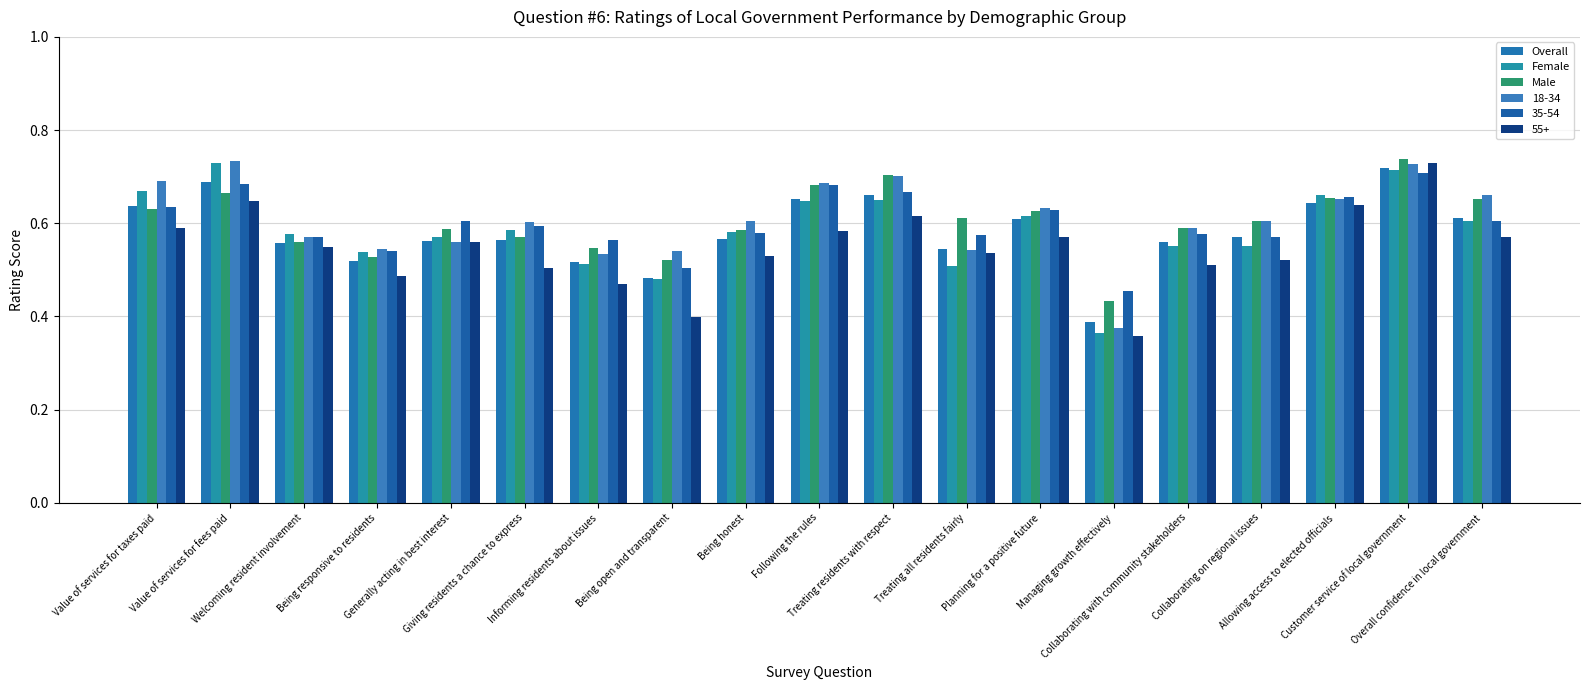

What position from the left is Giving residents a chance to express?

6